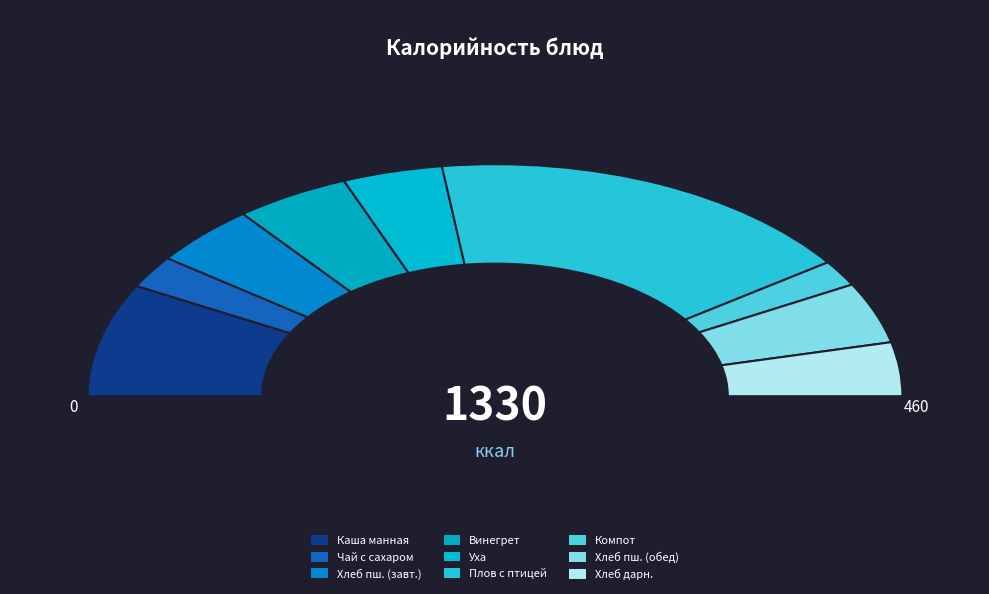

How many slices are in this pie chart?

9